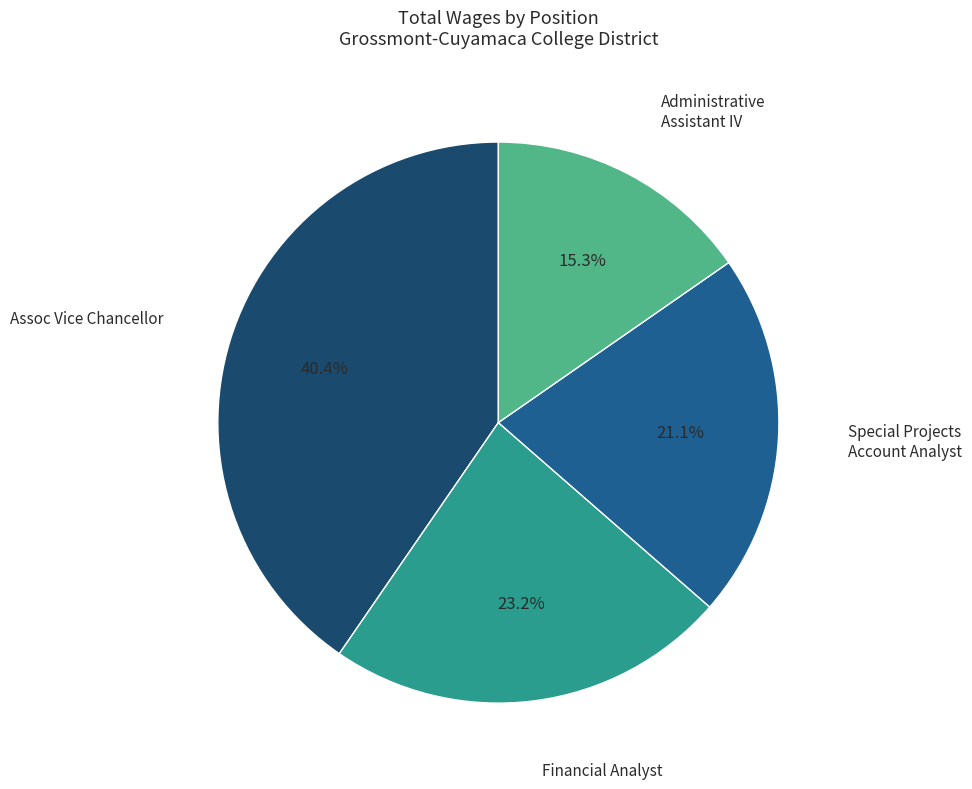

What is the total percentage of Administrative Assistant IV and Special Projects Account Analyst?

36.4%